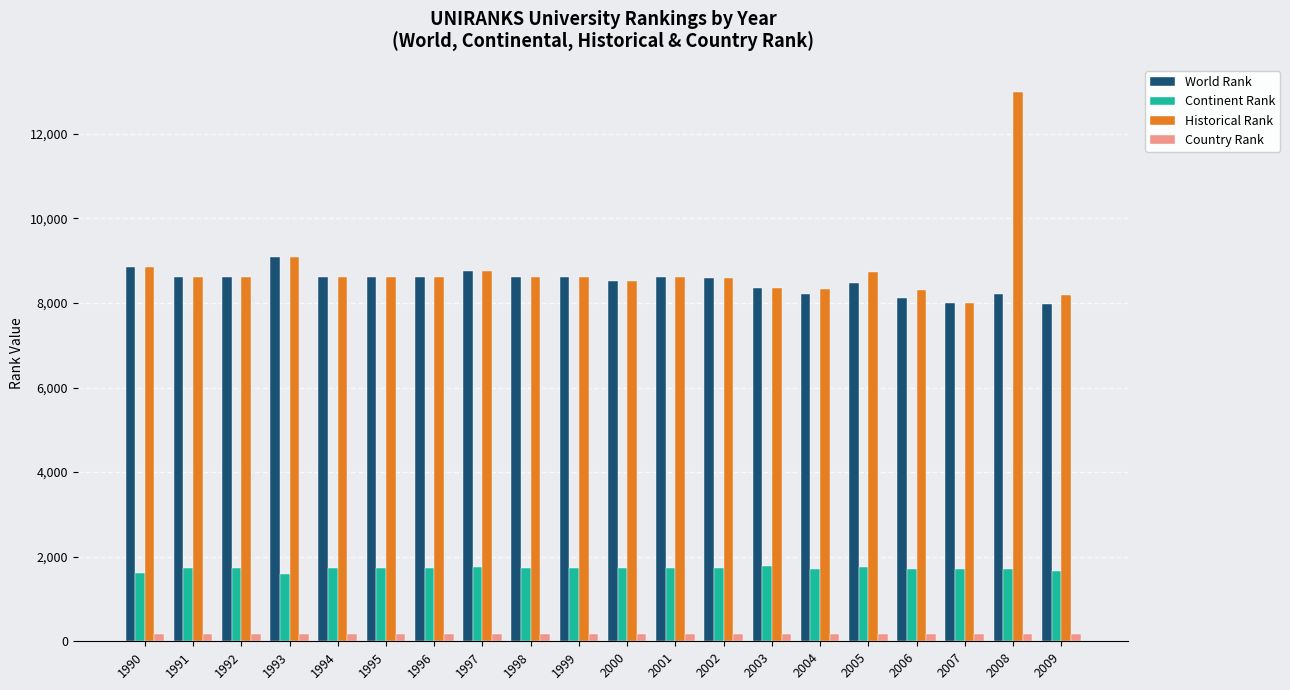

What is the average value of the Country Rank series?

179